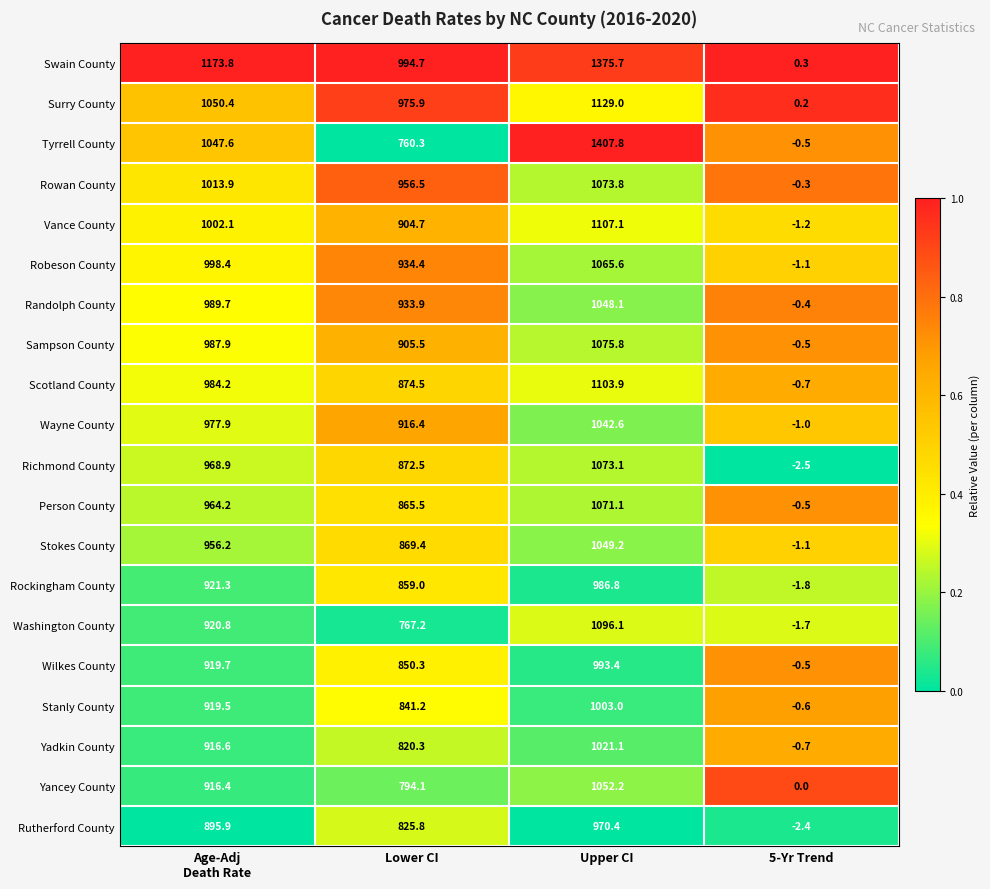

Which label corresponds to the largest value in the chart?

Upper CI